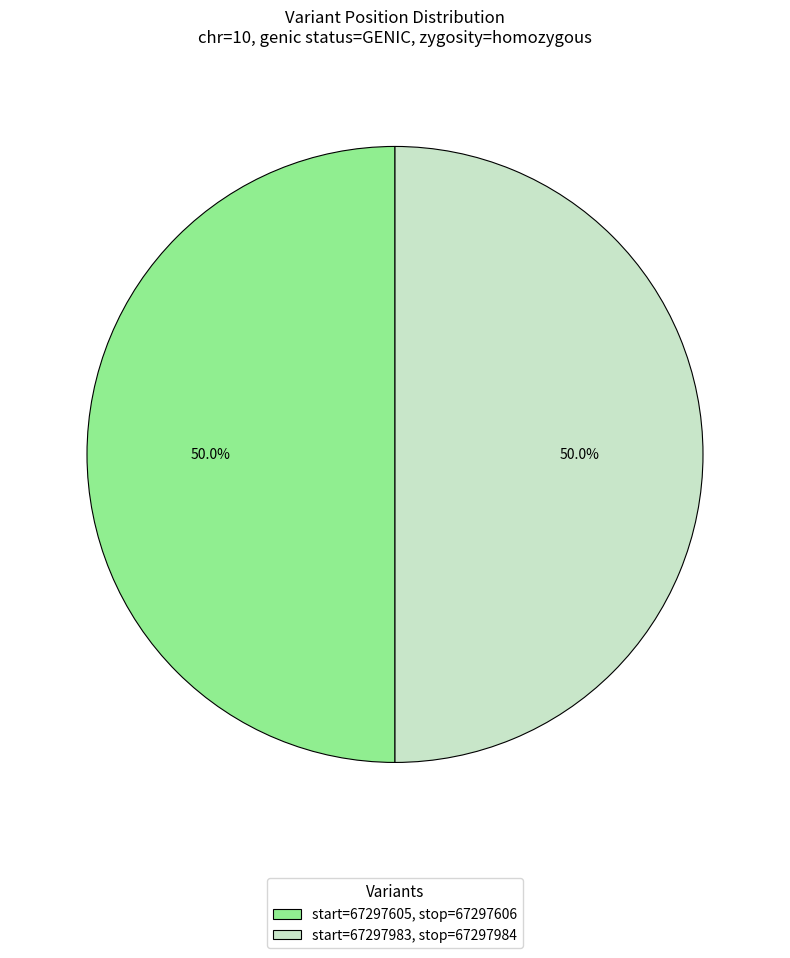

What percentage is NOT represented by start=67297983, stop=67297984?

50.0%